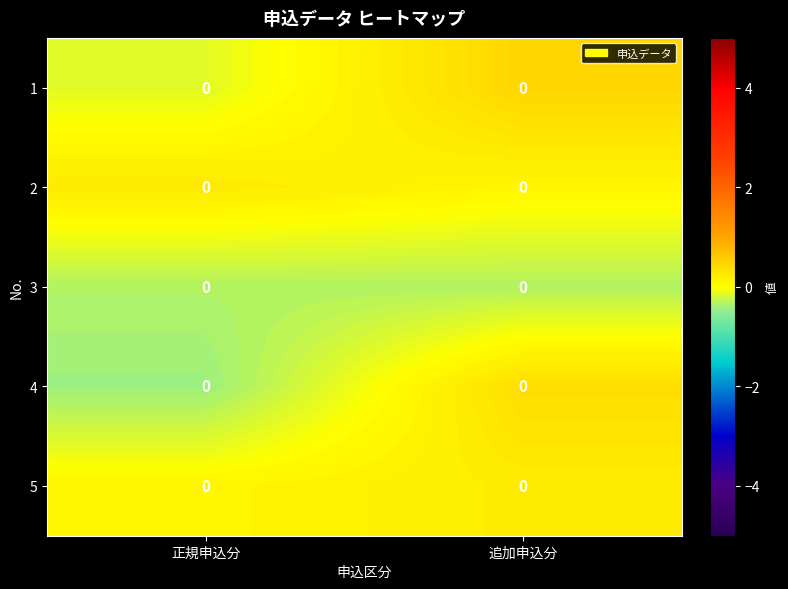

Which series has the widest spread of values?

4